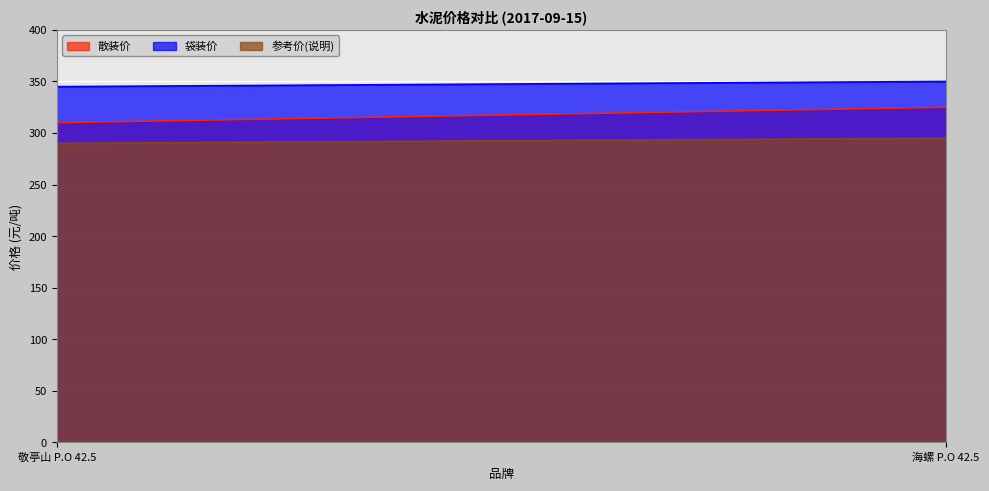

Reading right to left, what are all the values shown in this chart?

散装价: 海螺 P.O 42.5=325	敬亭山 P.O 42.5=310
袋装价: 海螺 P.O 42.5=350	敬亭山 P.O 42.5=345
参考价(说明): 海螺 P.O 42.5=295	敬亭山 P.O 42.5=290